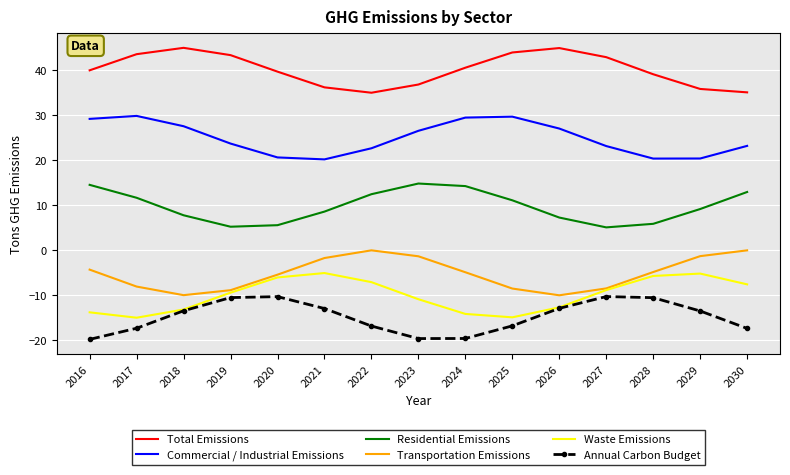

How many series are shown in this chart?

6